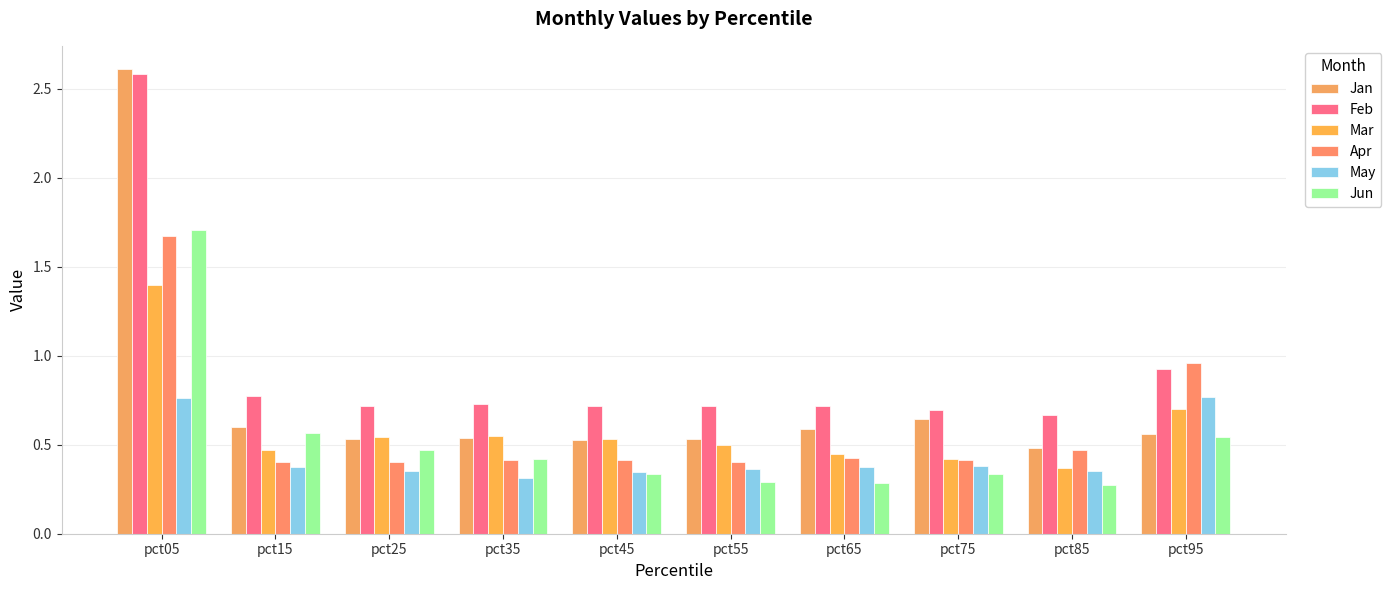

True or false: Apr has a value of 0.2 at pct35.

False